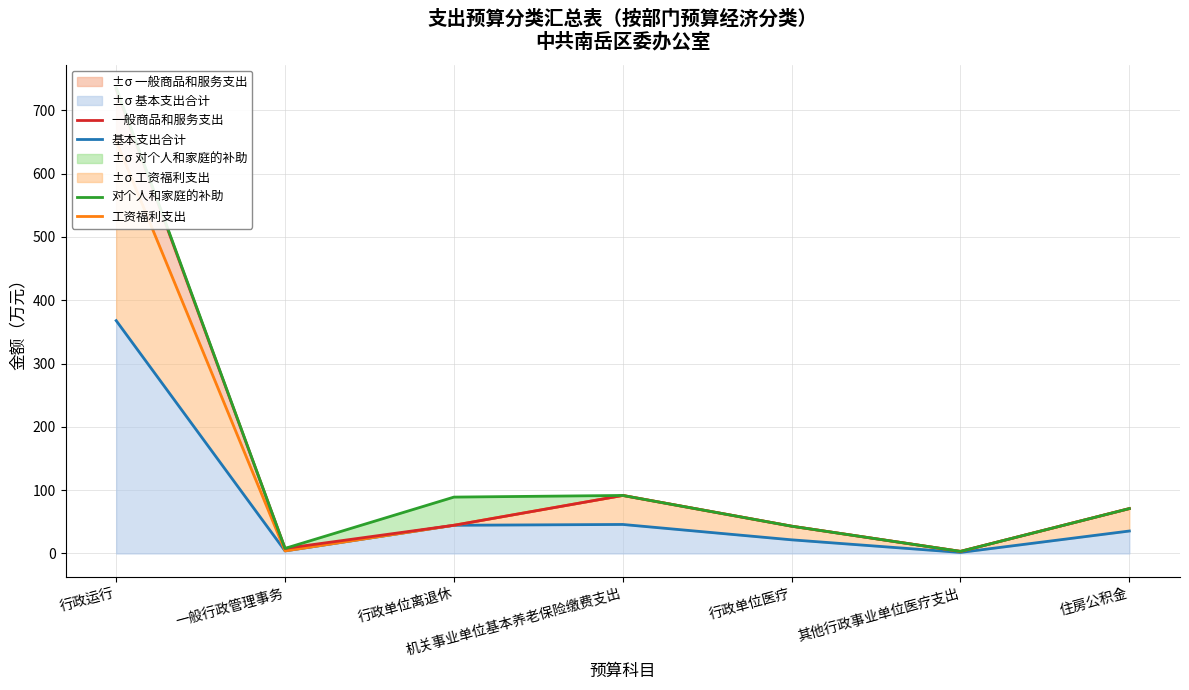

Rank the categories by 工资福利支出 value from lowest to highest.

其他行政事业单位医疗支出, 一般行政管理事务, 行政单位医疗, 行政单位离退休, 住房公积金, 机关事业单位基本养老保险缴费支出, 行政运行